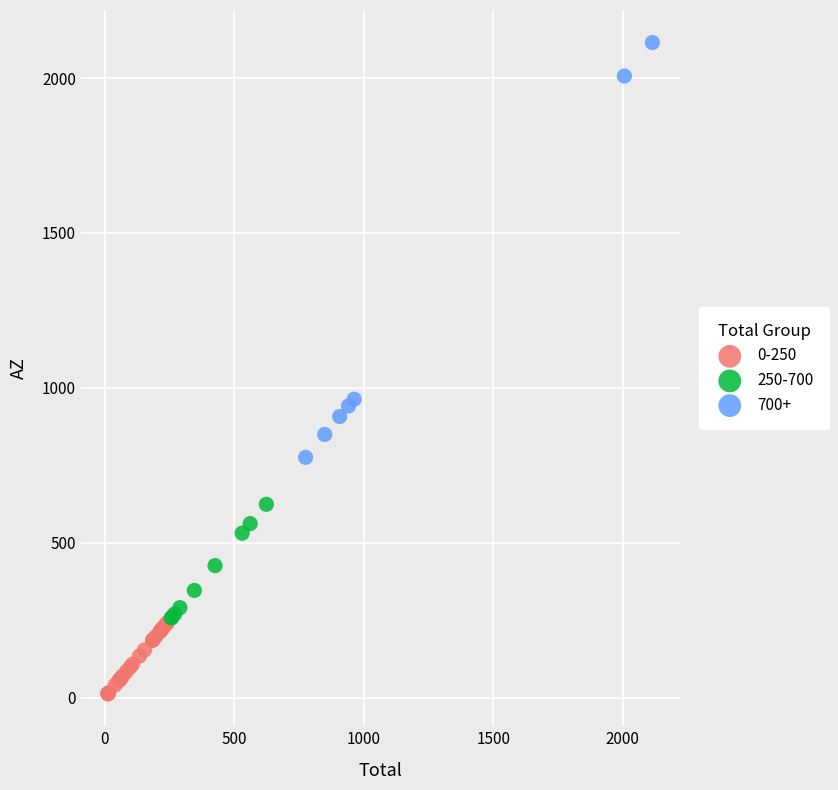

Which series reaches the maximum Y coordinate?

700+